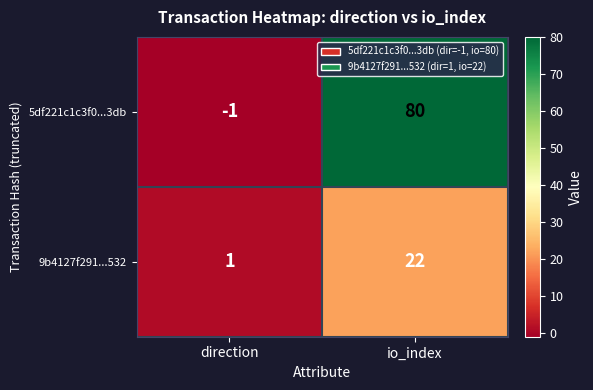

The value of 5df221c1c3f0...3db at direction is -1. True or false?

True